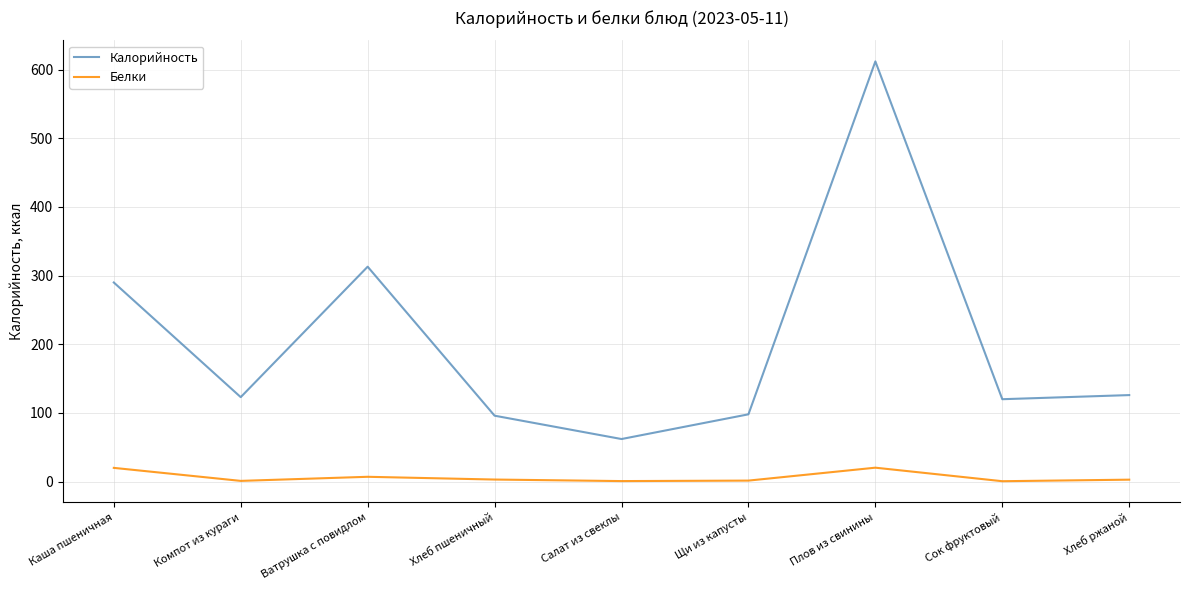

Is it true that Калорийность equals 196.0 at Хлеб ржаной?

False